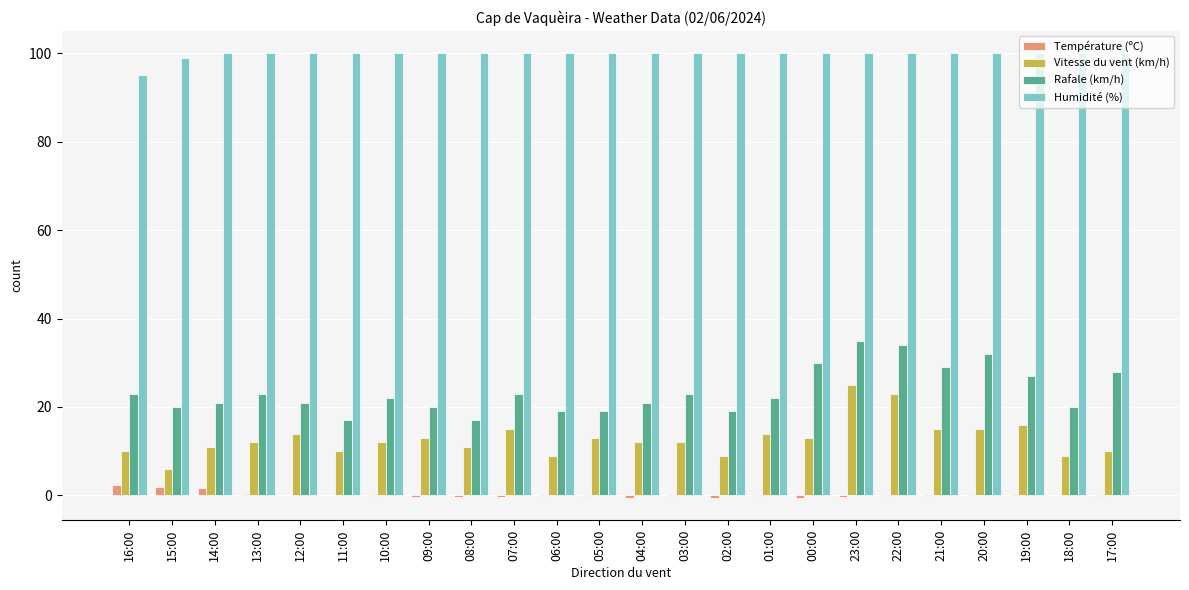

How many groups of bars are there?

24